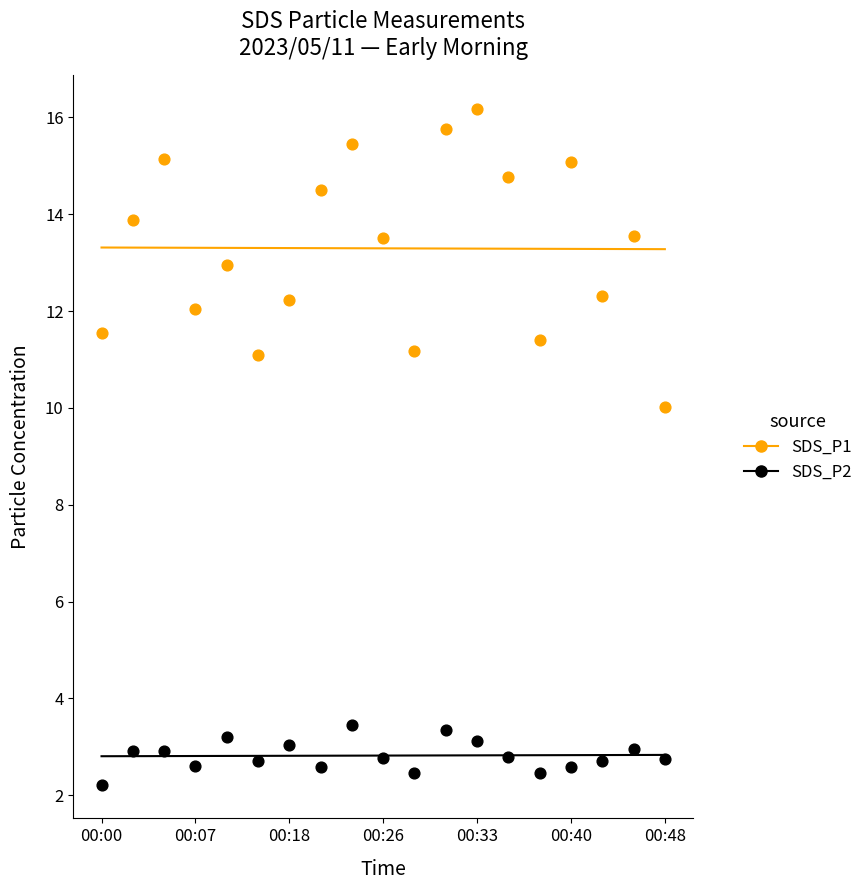

Which series contains the lowest Y value?

SDS_P2